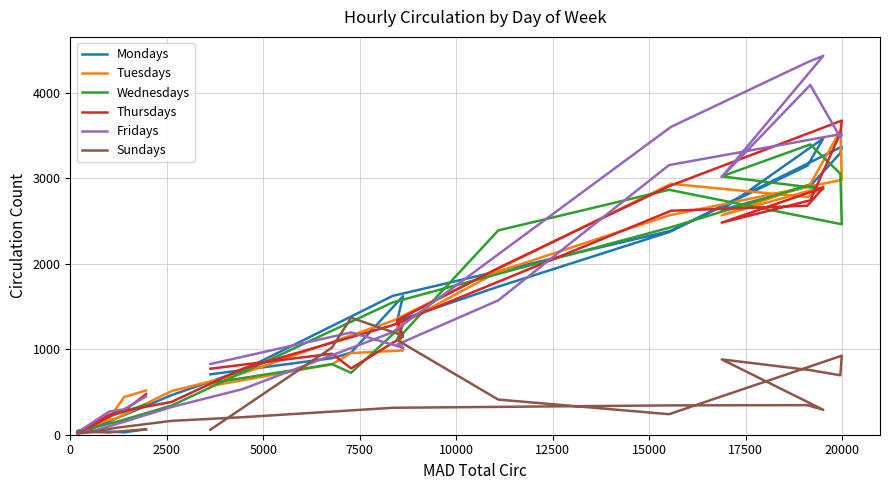

What is the greatest value displayed?

4431